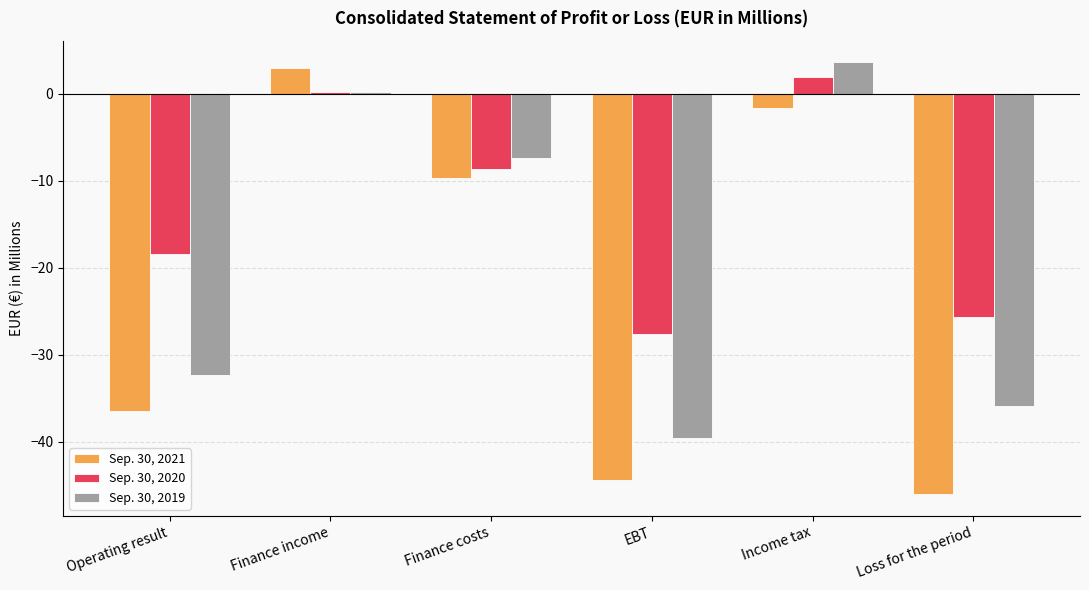

Which category has the lowest value in the Sep. 30, 2019 series?

EBT